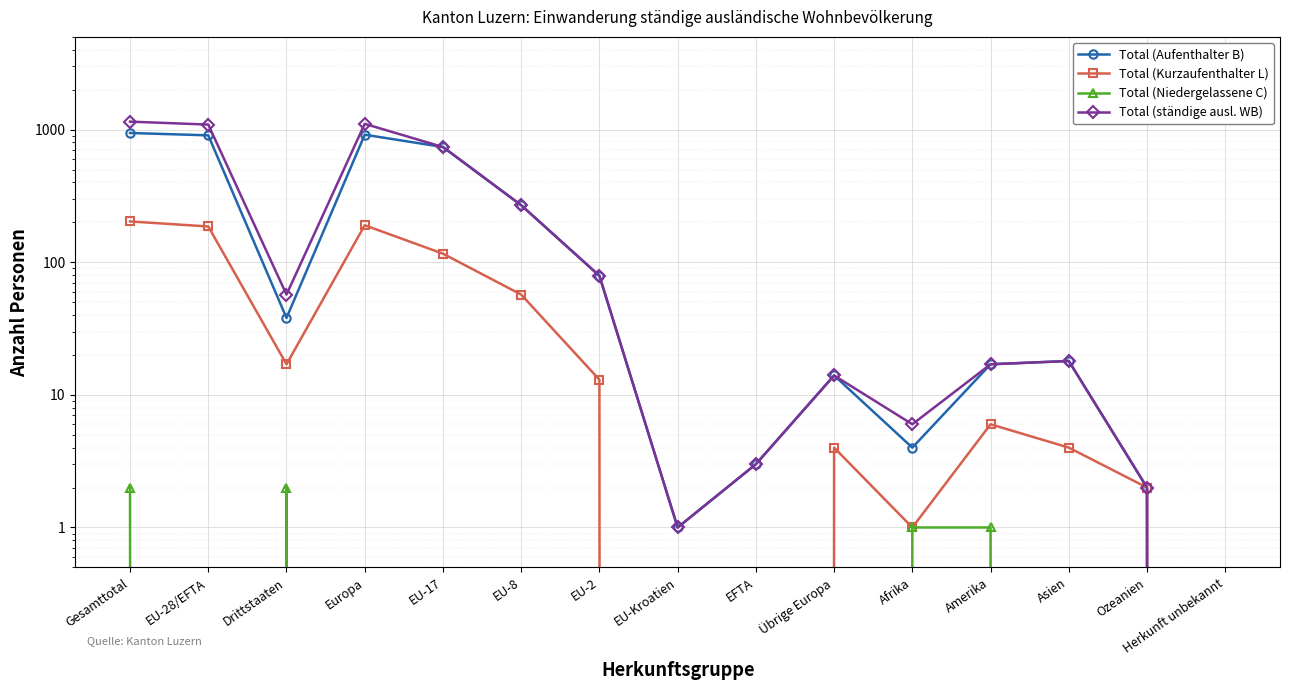

Reading right to left, extract all data points from this chart.

Total (Aufenthalter B): Herkunft unbekannt=0	Ozeanien=2	Asien=18	Amerika=17	Afrika=4	Übrige Europa=14	EFTA=3	EU-Kroatien=1	EU-2=79	EU-8=269	EU-17=739	Europa=915	Drittstaaten=38	EU-28/EFTA=905	Gesamttotal=943
Total (Kurzaufenthalter L): Herkunft unbekannt=0	Ozeanien=2	Asien=4	Amerika=6	Afrika=1	Übrige Europa=4	EFTA=0	EU-Kroatien=0	EU-2=13	EU-8=57	EU-17=116	Europa=190	Drittstaaten=17	EU-28/EFTA=186	Gesamttotal=203
Total (Niedergelassene C): Herkunft unbekannt=0	Ozeanien=0	Asien=0	Amerika=1	Afrika=1	Übrige Europa=0	EFTA=0	EU-Kroatien=0	EU-2=0	EU-8=0	EU-17=0	Europa=0	Drittstaaten=2	EU-28/EFTA=0	Gesamttotal=2
Total (ständige ausl. WB): Herkunft unbekannt=0	Ozeanien=2	Asien=18	Amerika=17	Afrika=6	Übrige Europa=14	EFTA=3	EU-Kroatien=1	EU-2=79	EU-8=269	EU-17=739	Europa=1105	Drittstaaten=57	EU-28/EFTA=1091	Gesamttotal=1148